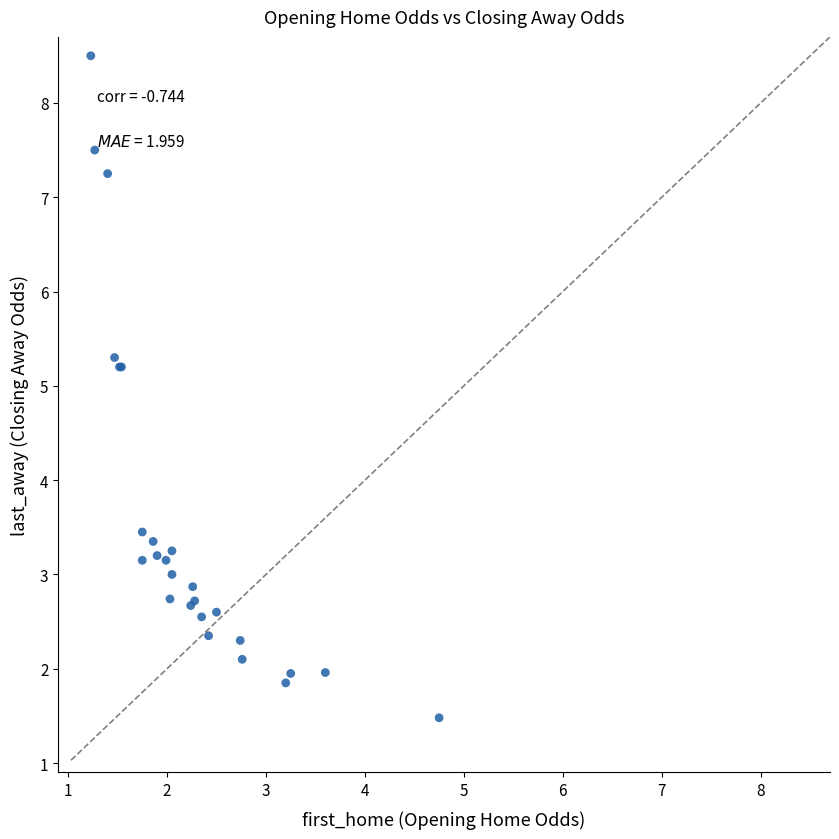

What Y value in the scatter plot is closest to 4?

3.5